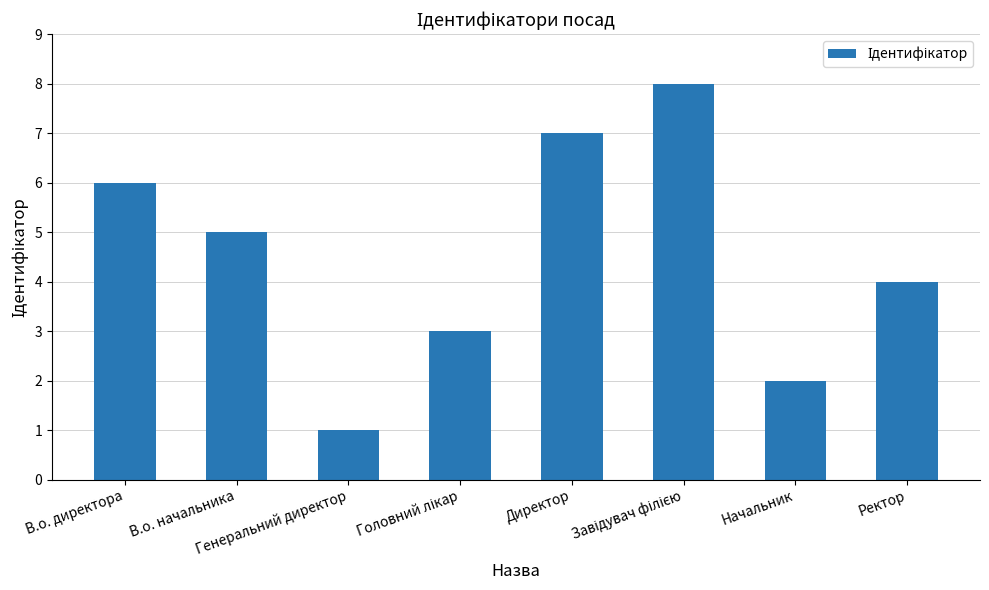

What is the difference between the second highest and minimum values?

6